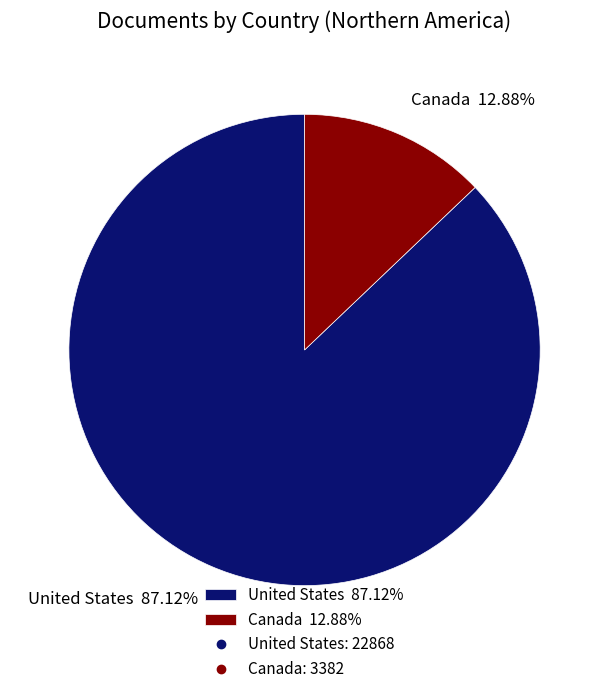

Which category accounts for the majority?

United States